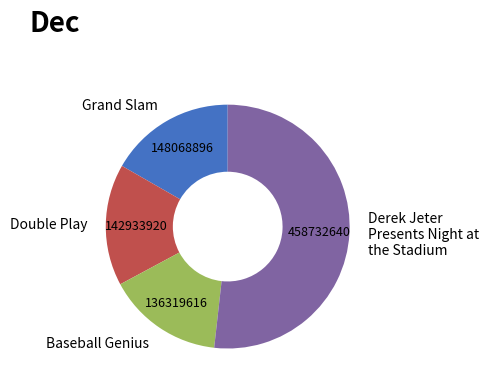

What is the ratio of the value at Grand Slam to the value at Double Play?

1.0